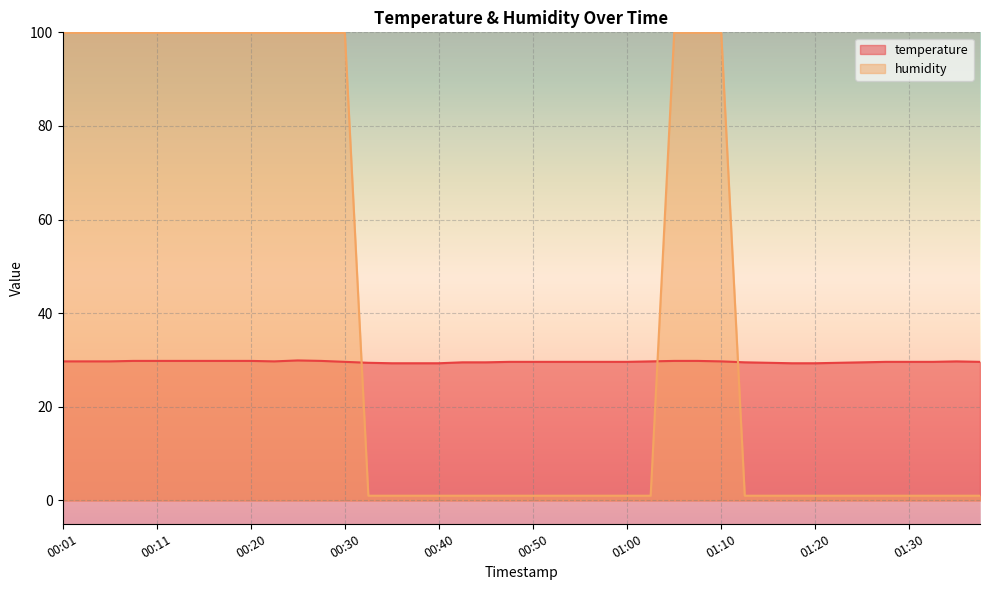

True or false: humidity and temperature cross at least once.

True